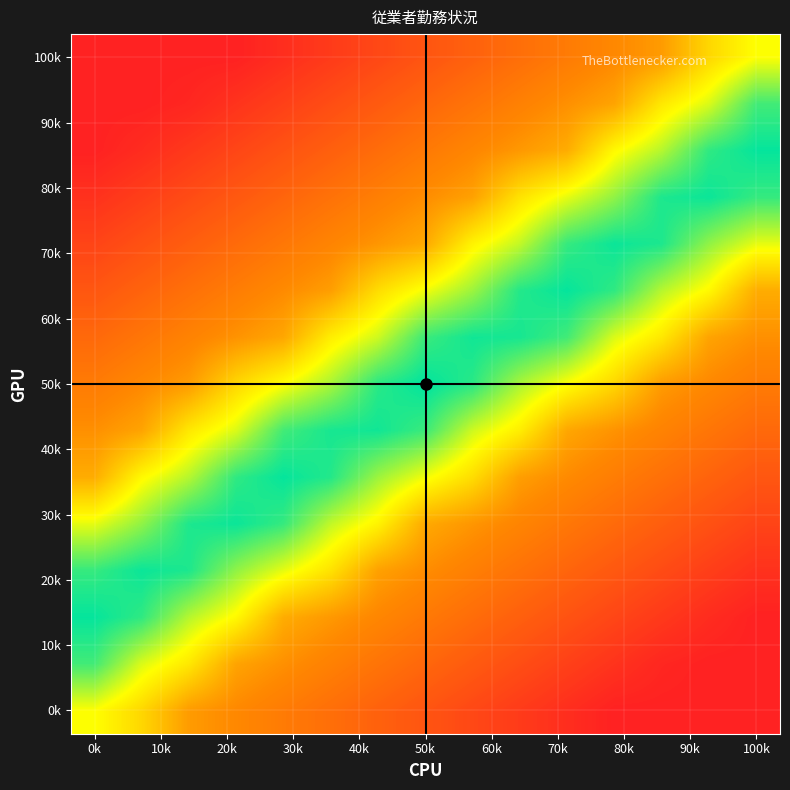

How many categories are shown in the chart?

15